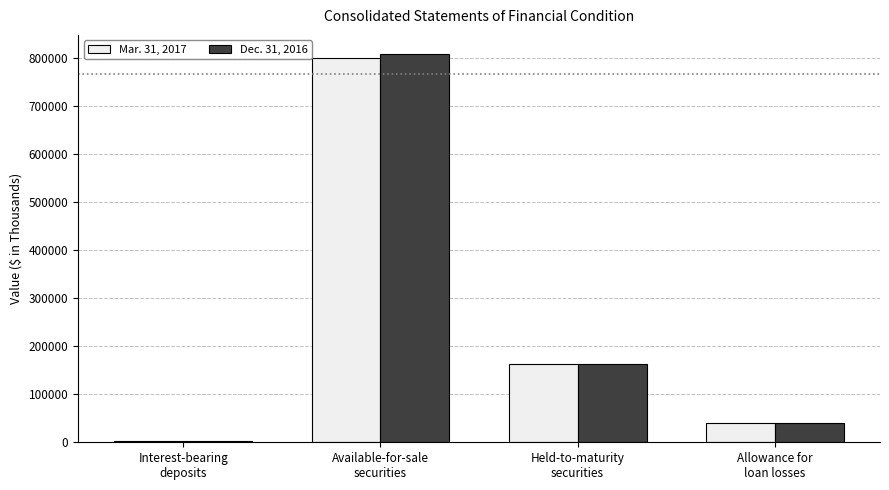

What is the greatest value displayed?

807761